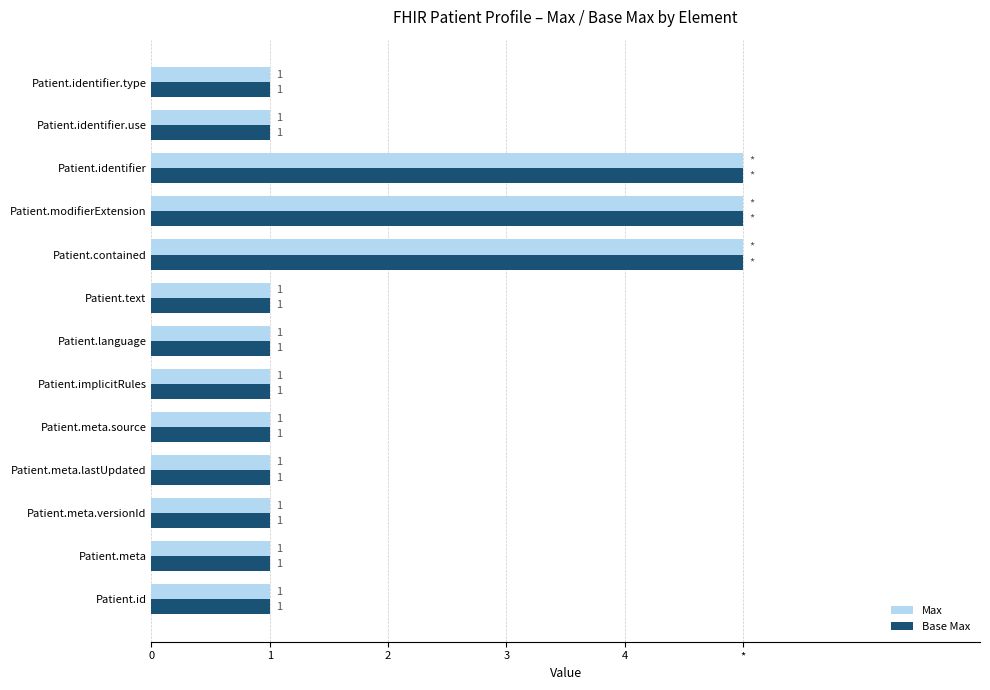

What position from the left is Patient.id?

1